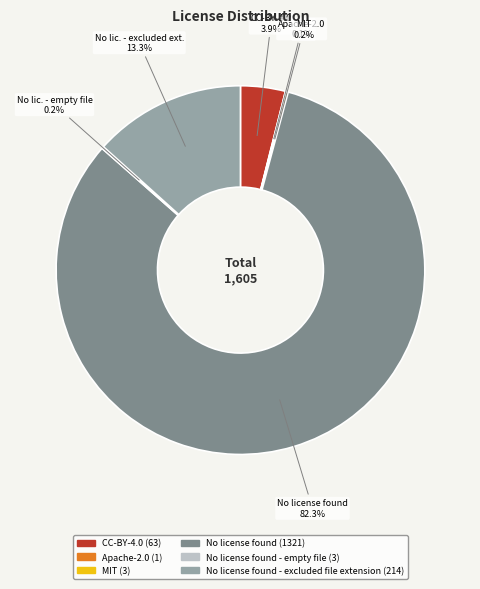

Which category has the biggest portion of the pie?

No license found (1321)